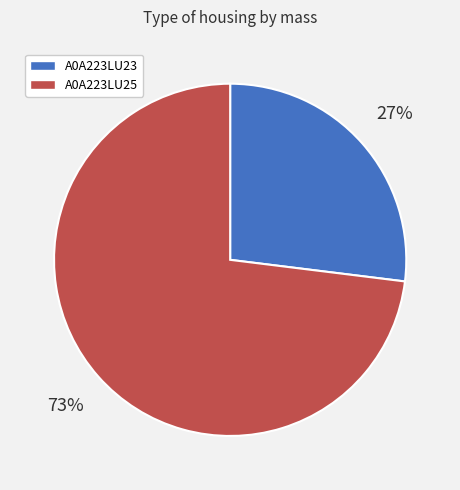

To the nearest percent, what portion does A0A223LU23 represent?

27%